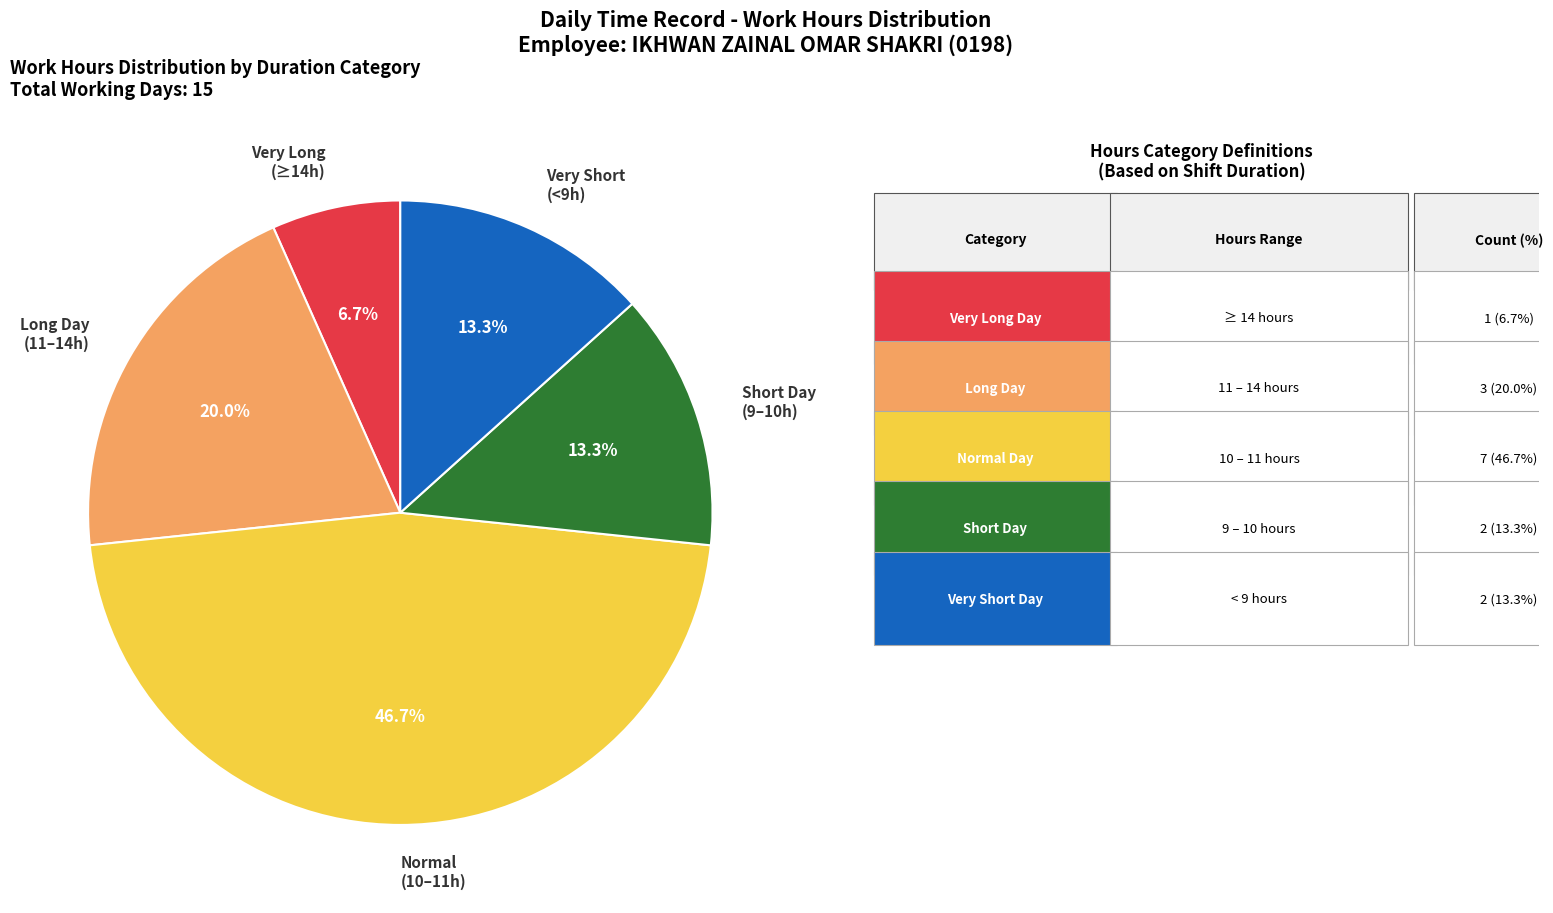

What percentage do Very Short (<9h) and Normal (10–11h) together represent?

60.0%